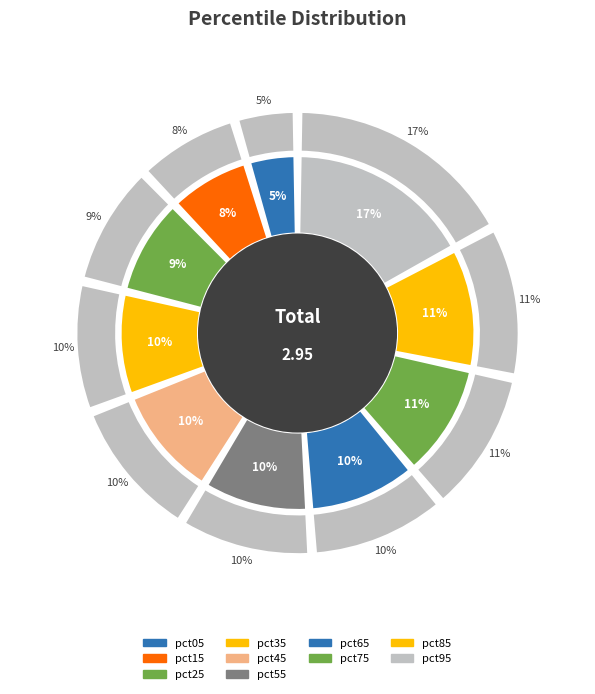

Which has a higher value, pct25 or pct45?

pct45